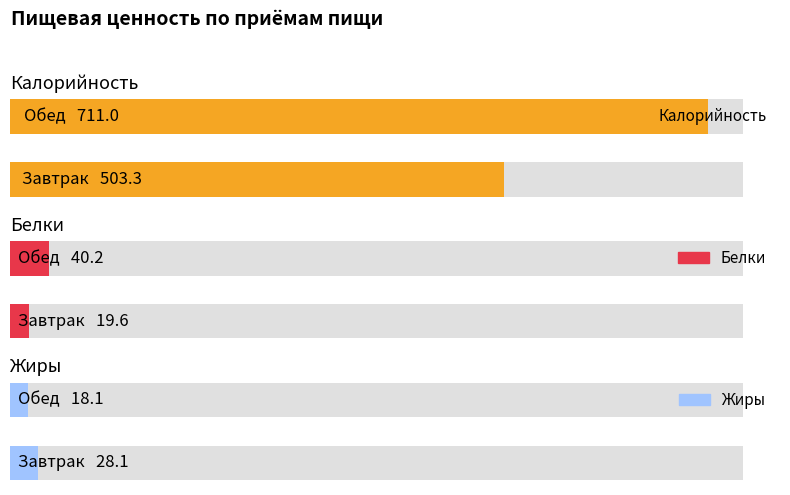

Reading left to right, list all the values displayed in this chart.

Калорийность: Завтрак=503.3	Обед=711.0
Белки: Завтрак=19.6	Обед=40.2
Жиры: Завтрак=28.1	Обед=18.1